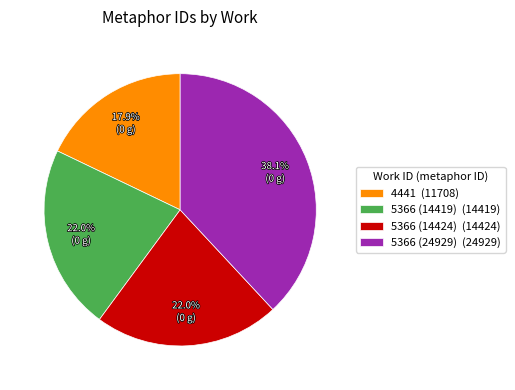

Approximately how many times larger is the value at 5366 (14419) (14419) compared to 5366 (14424) (14424)?

1.0